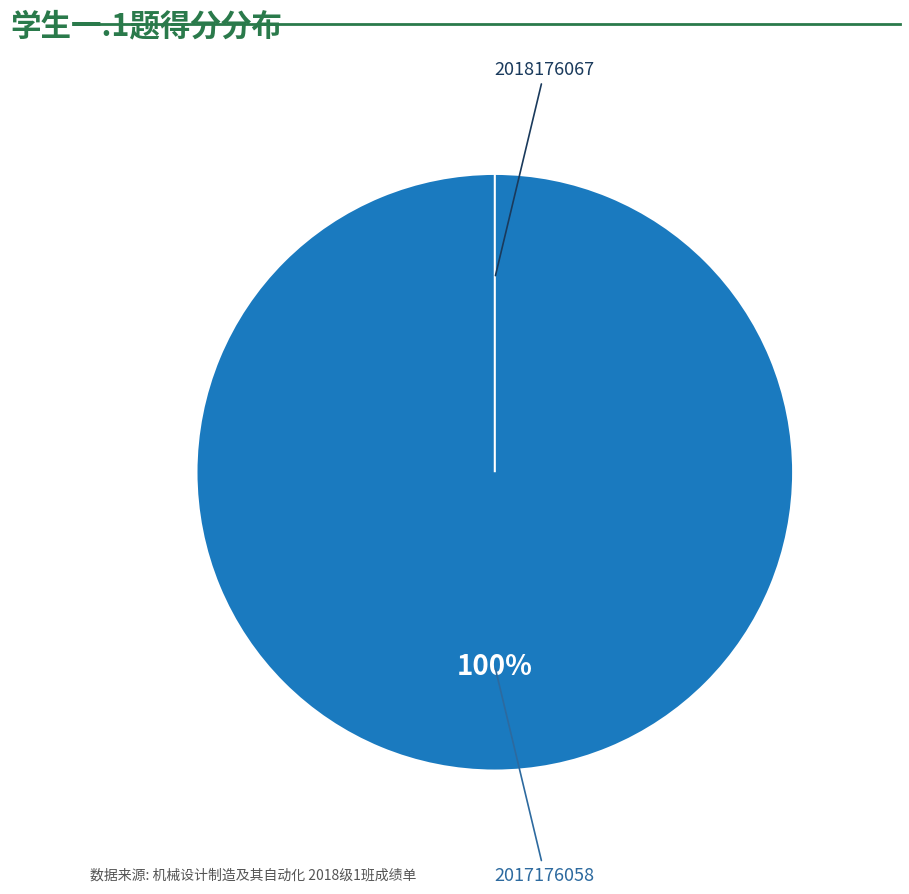

Count the number of slices in the pie.

2